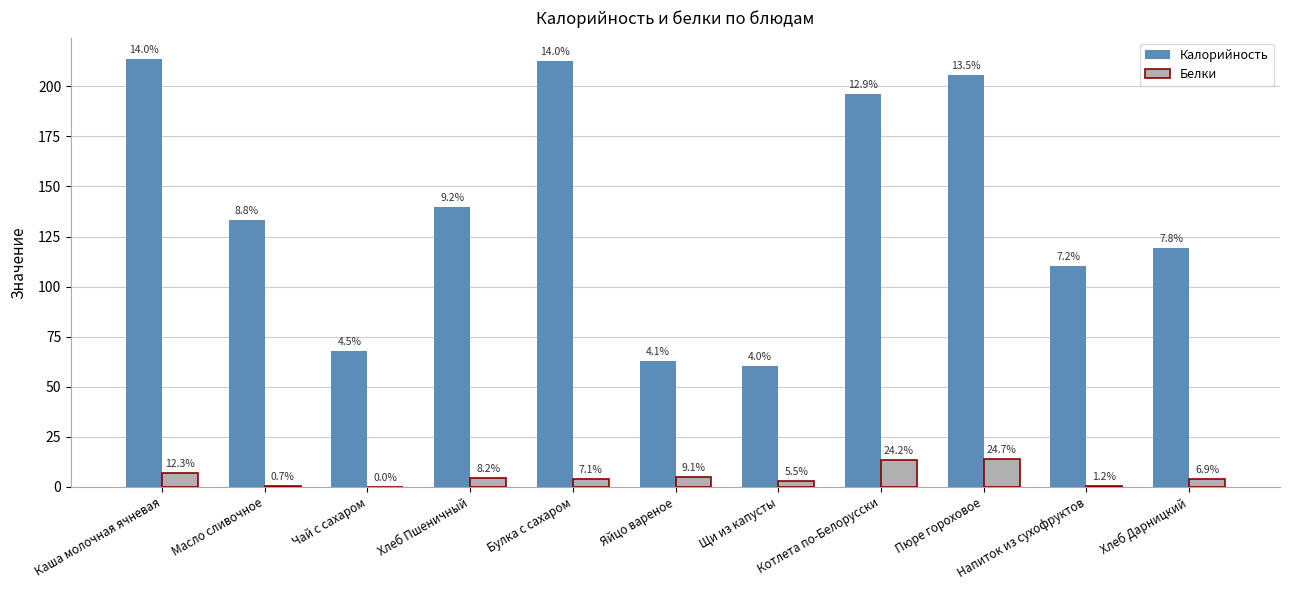

Reading left to right, transcribe all the data shown in this chart.

Калорийность: 213.6	133.2	67.9	139.9	212.4	62.8	60.2	196.1	205.6	110.3	119.4
Белки: 6.9	0.4	0.0	4.6	4.0	5.1	3.1	13.6	13.9	0.7	3.9